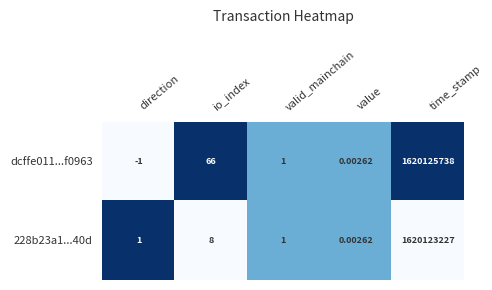

List the labels in order of dcffe011...f0963 value, largest first.

time_stamp, io_index, valid_mainchain, value, direction